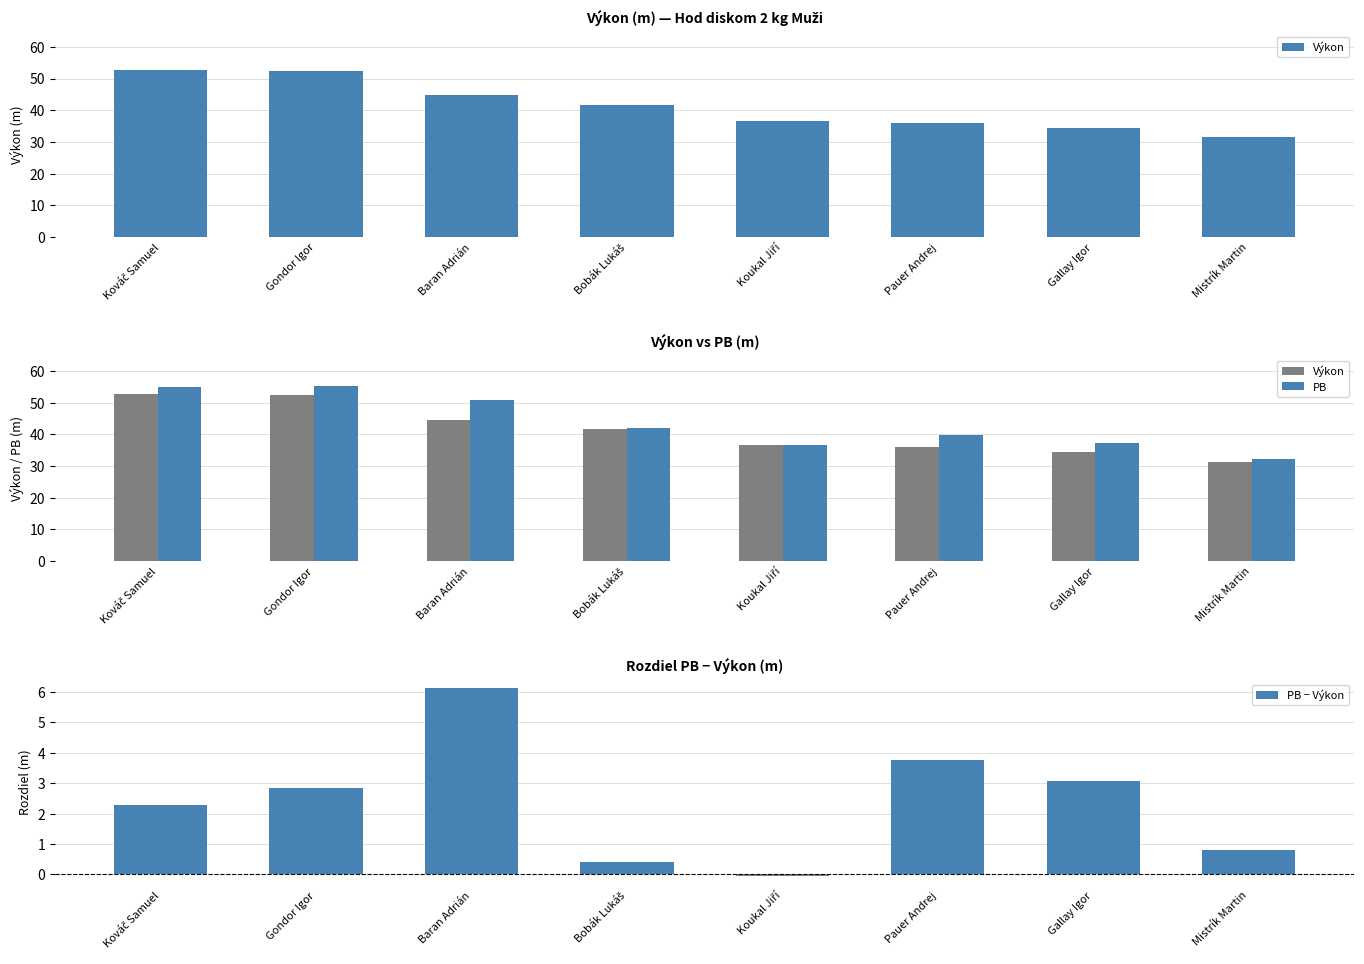

What value does the PB − Výkon series have at Gondor Igor?

2.8